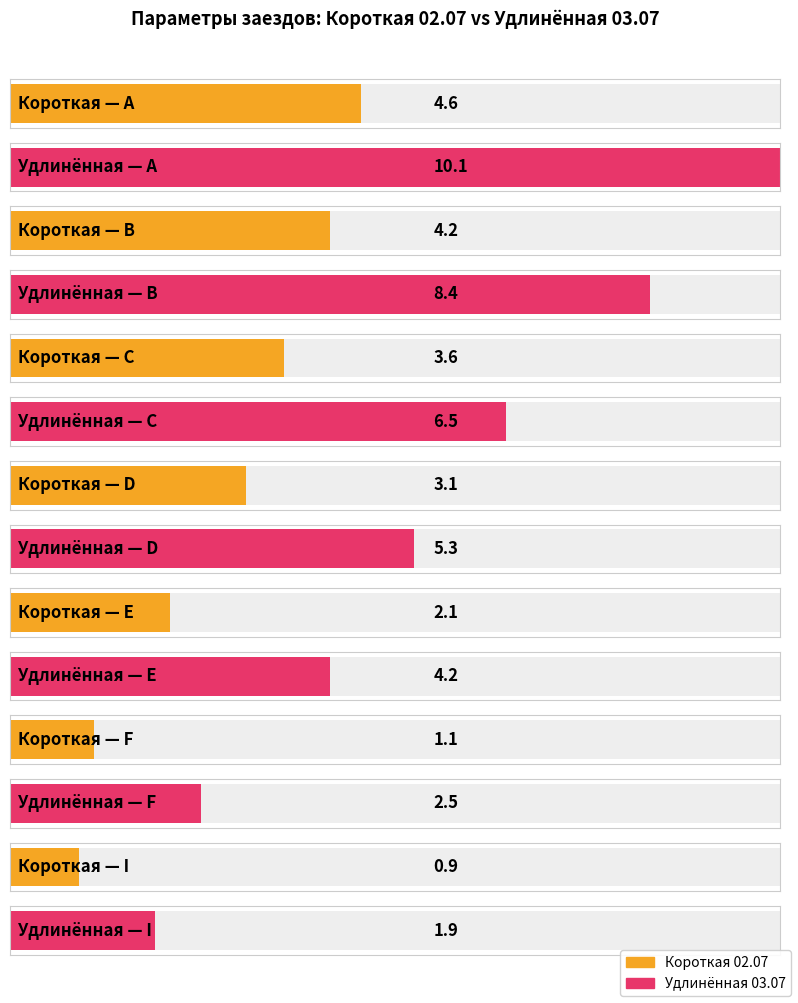

What is the label of the 1st bar from the left?

A